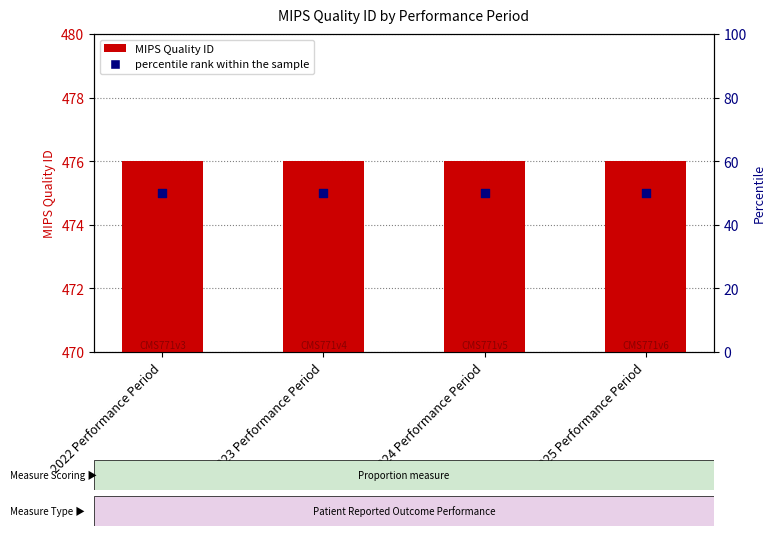

Is the value of MIPS Quality ID at 2024 Performance Period greater than the value of percentile rank within the sample at 2023 Performance Period?

Yes